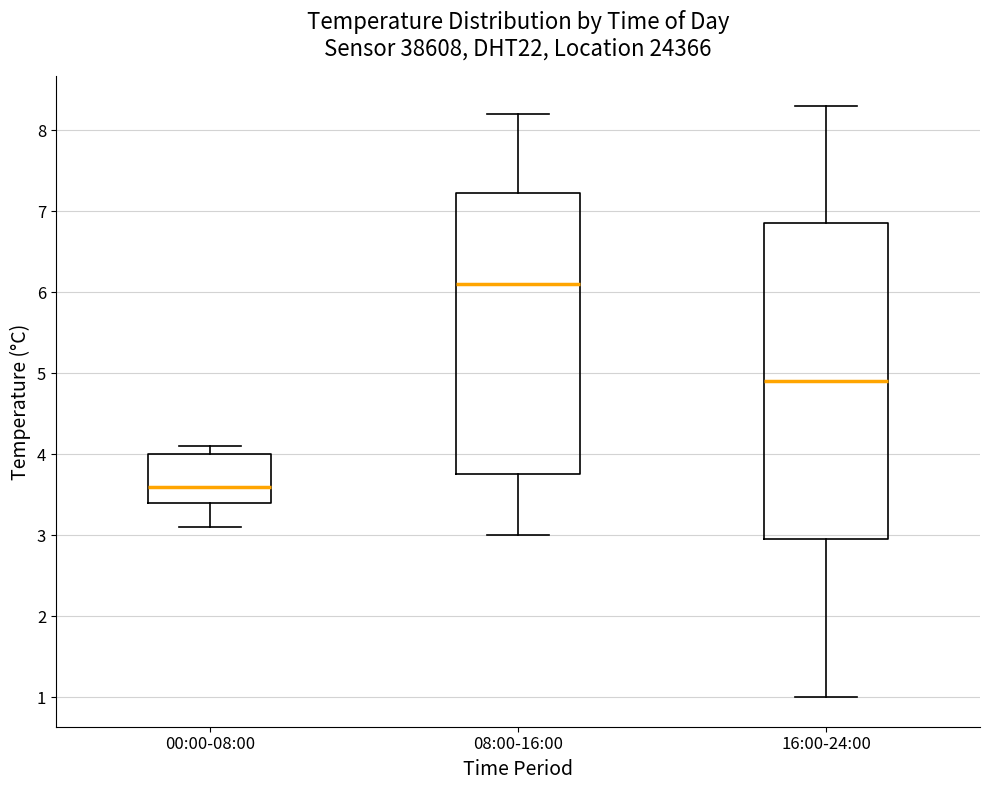

Reading left to right, transcribe this box plot: for each box, give where its median line is, the range the box spans, and where its two whiskers end, as read against the y-axis. The values are not printed on the chart, so give them approximately, as read against the axis.

00:00-08:00: median 3.6, box 3.4 to 4.0, whiskers 3.1 to 4.1
08:00-16:00: median 6.1, box 3.8 to 7.2, whiskers 3.0 to 8.2
16:00-24:00: median 4.9, box 3.0 to 6.9, whiskers 1.0 to 8.3